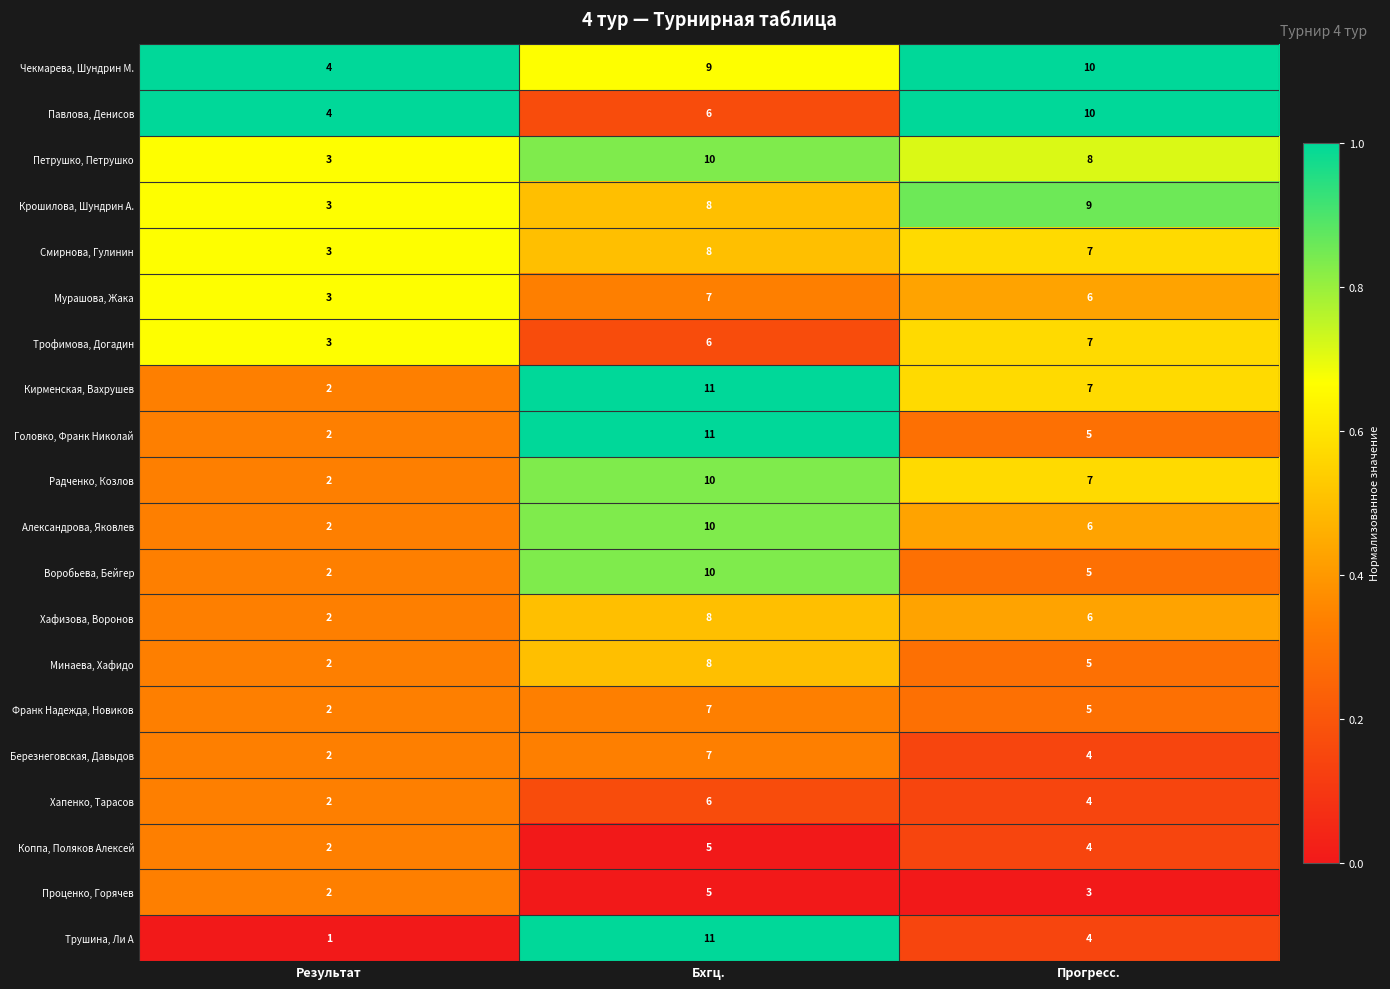

What is the sum of the Хапенко, Тарасов values at Прогресс. and Бхгц.?

10